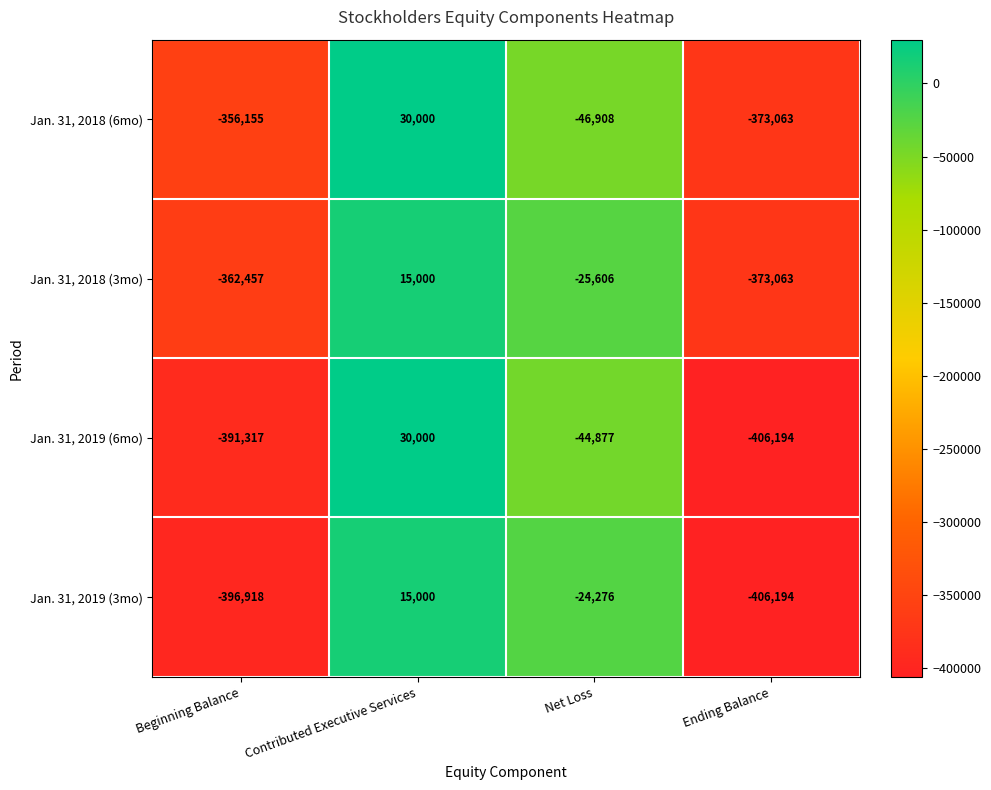

Read the Jan. 31, 2018 (6mo) value at Net Loss.

-46908